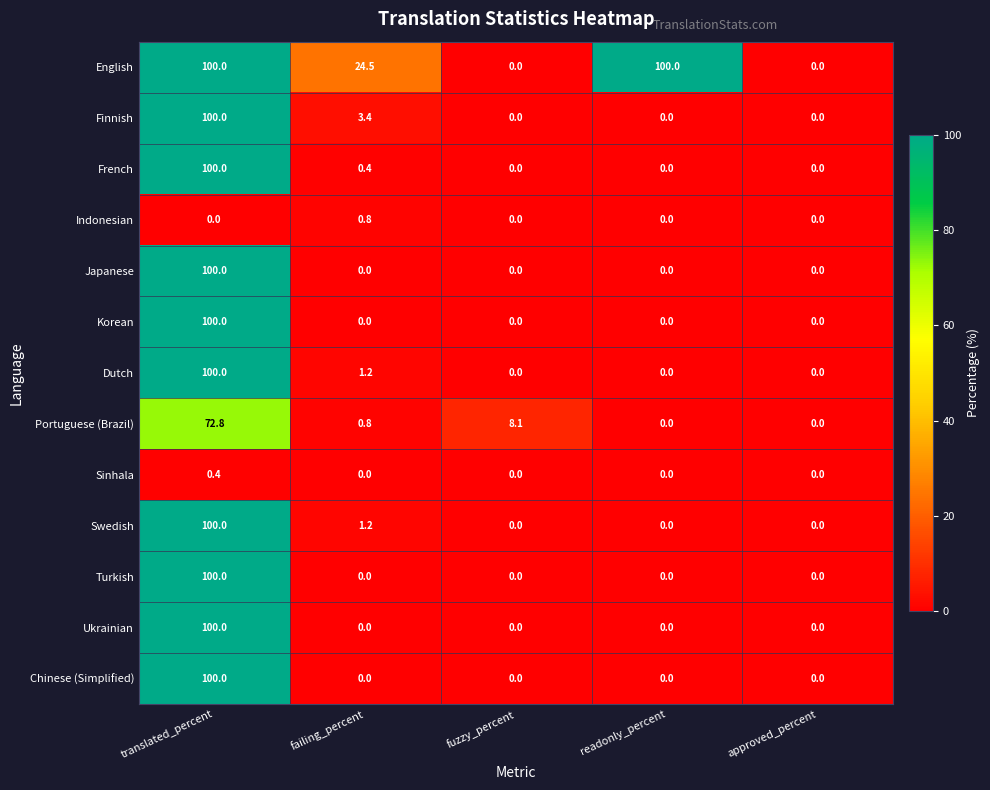

At how many categories does at least one series exceed 23?

3